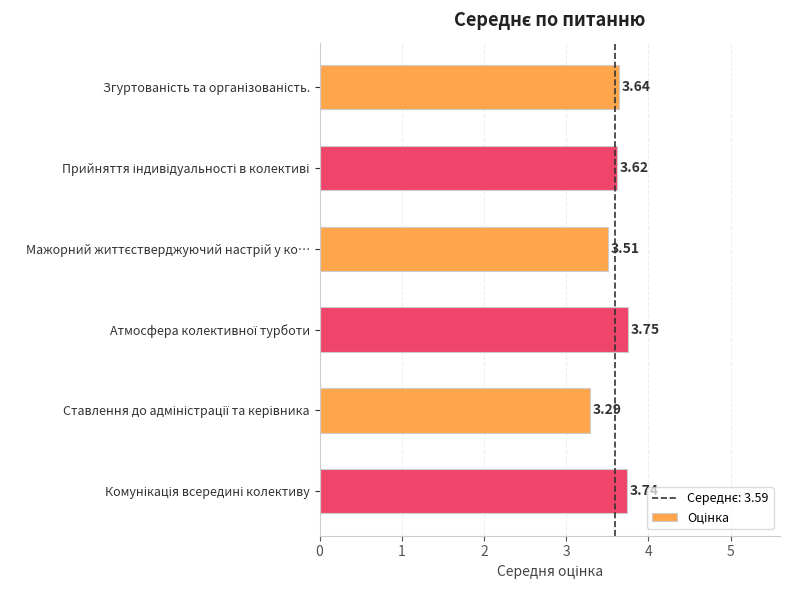

What is the sum of all values?

21.5